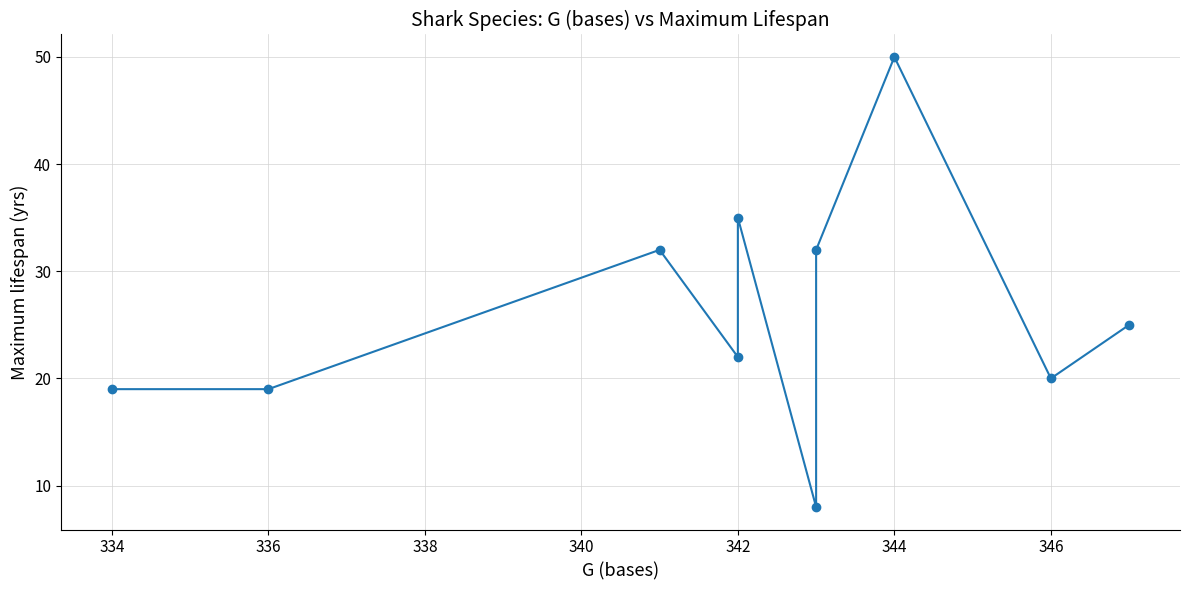

How many lines are shown in the chart?

1